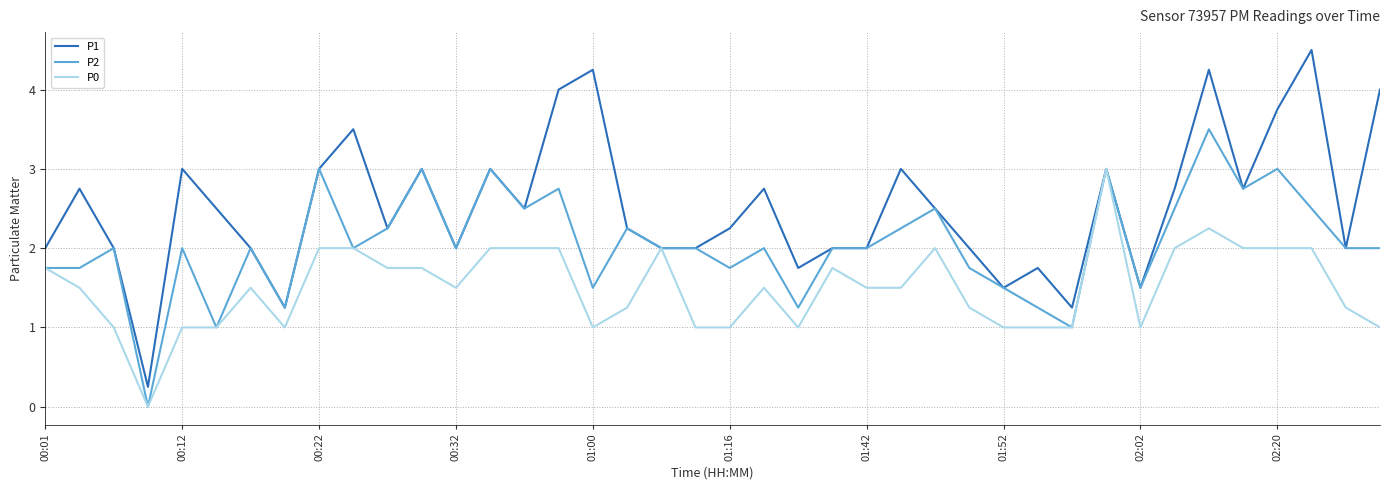

What is the highest value of the P1 series?

4.5